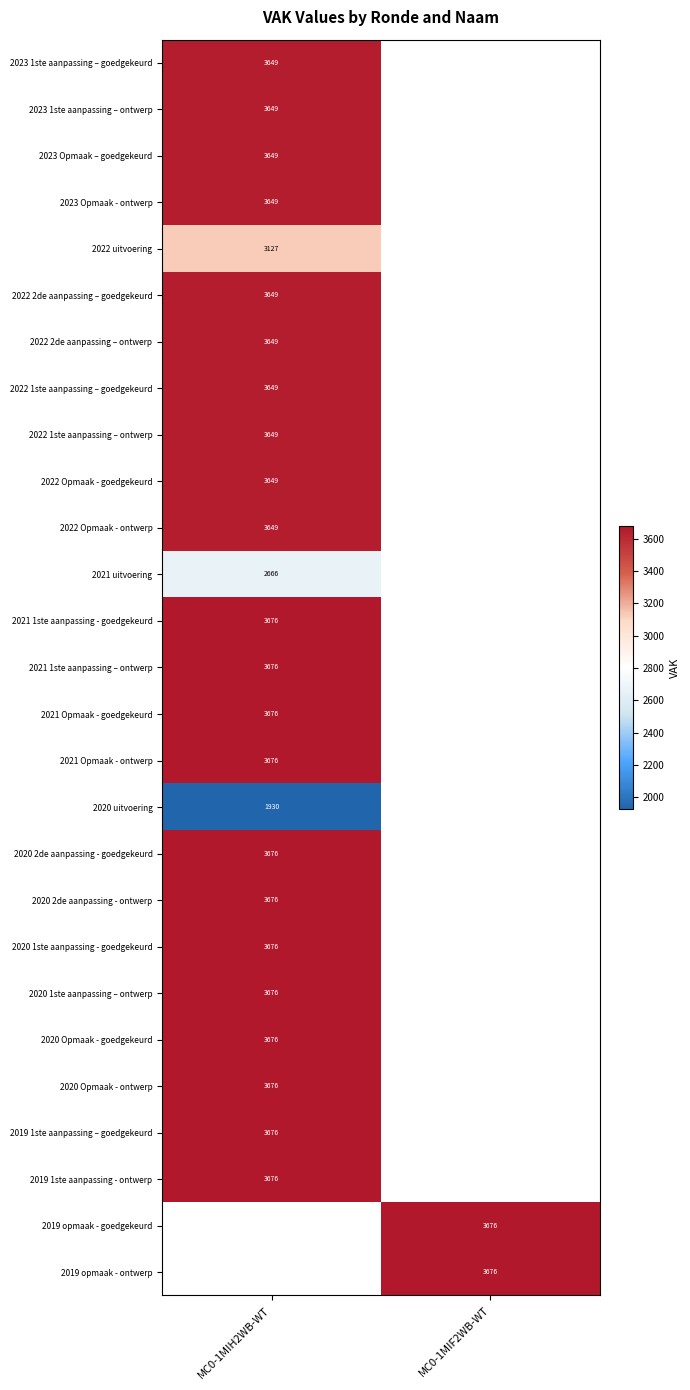

The value of 2021 Opmaak - goedgekeurd at MC0-1MIH2WB-WT is 5571. True or false?

False